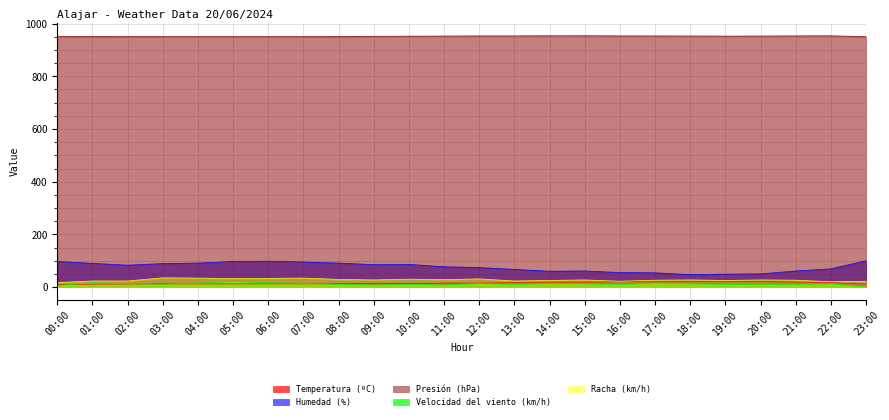

What are all the series names shown in the legend?

Temperatura (ºC), Humedad (%), Presión (hPa), Velocidad del viento (km/h), Racha (km/h)